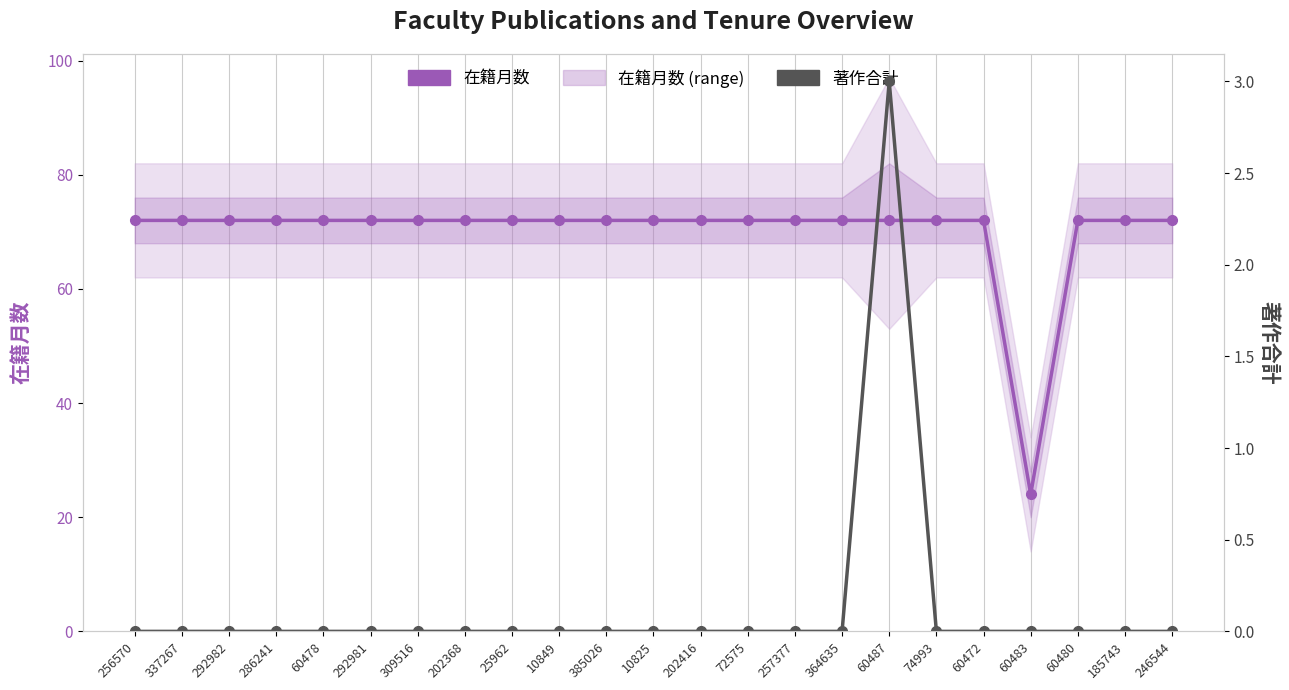

Which series changed the most between 292981 and 246544?

在籍月数